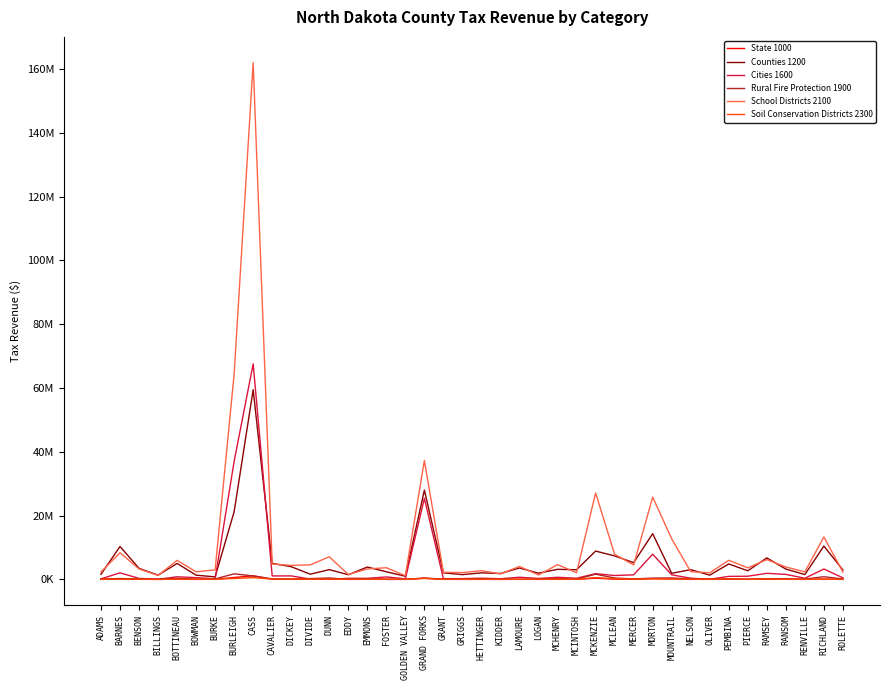

What is the difference between the maximum and minimum values in the School Districts 2100 series?

160820373.4